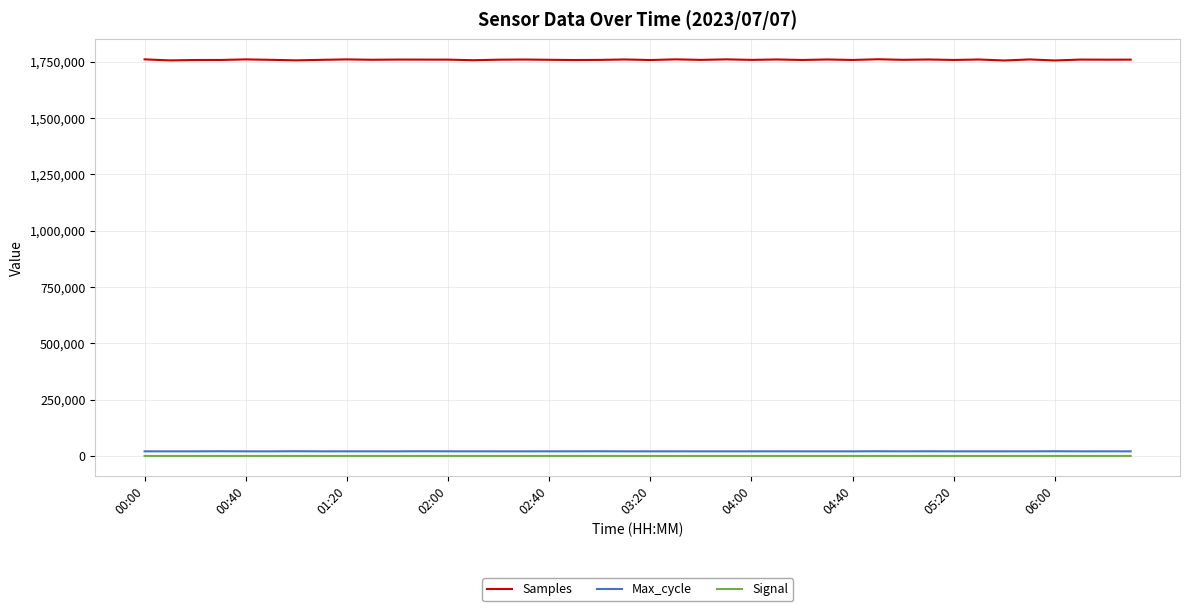

Which series has the largest range (max minus min)?

Samples